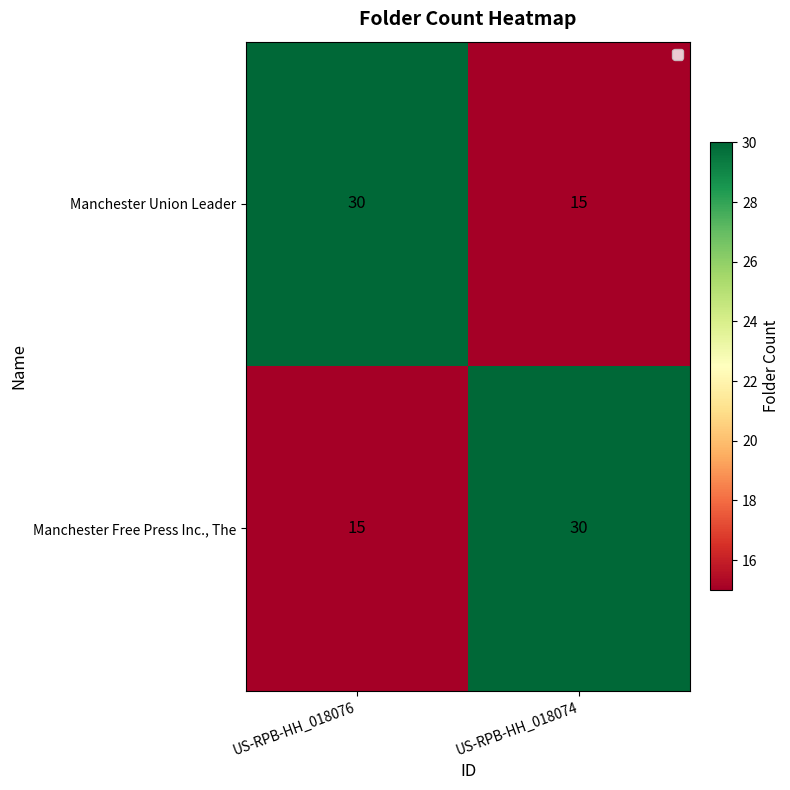

What is the greatest value displayed?

30